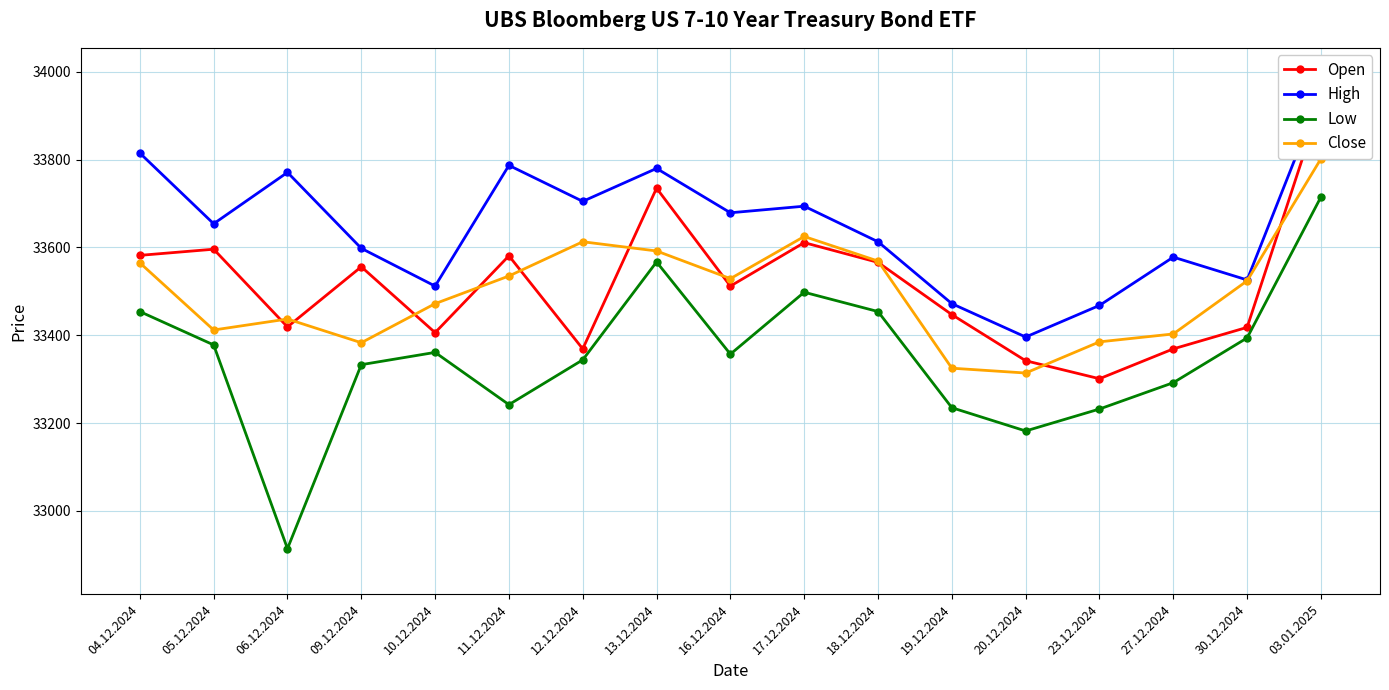

Where is the first local maximum for High?

06.12.2024